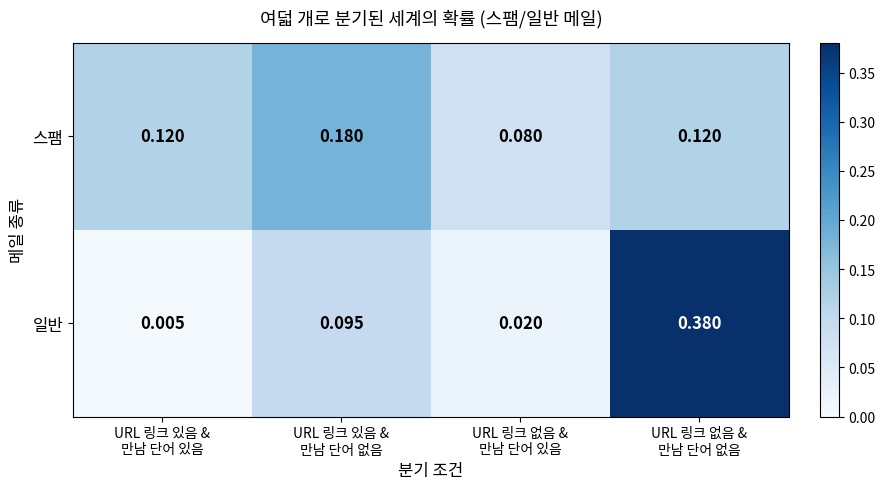

Which series has the largest range (max minus min)?

일반